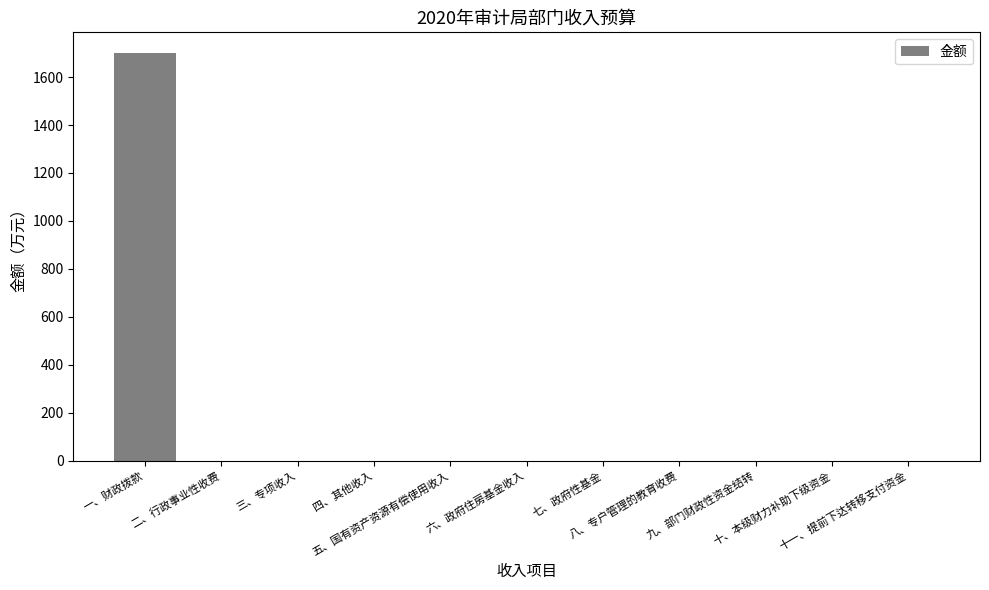

What is the greatest value displayed?

1701.6